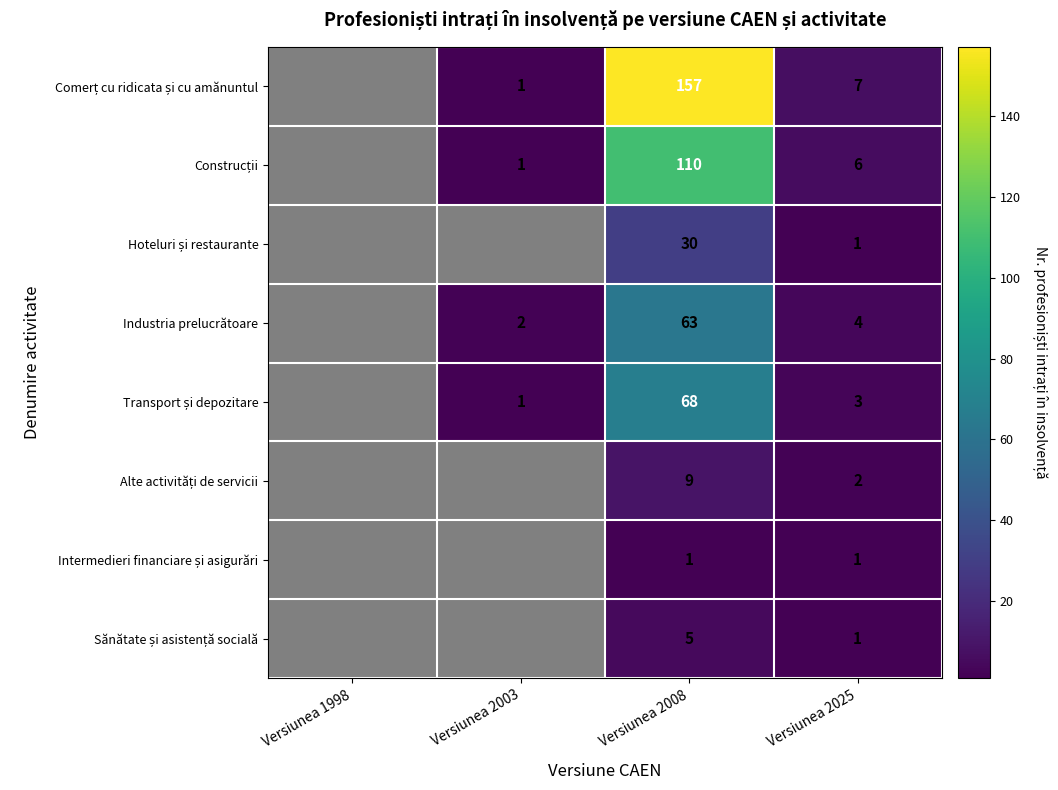

Is it true that Industria prelucrătoare equals 2.1 at Versiunea 2025?

False